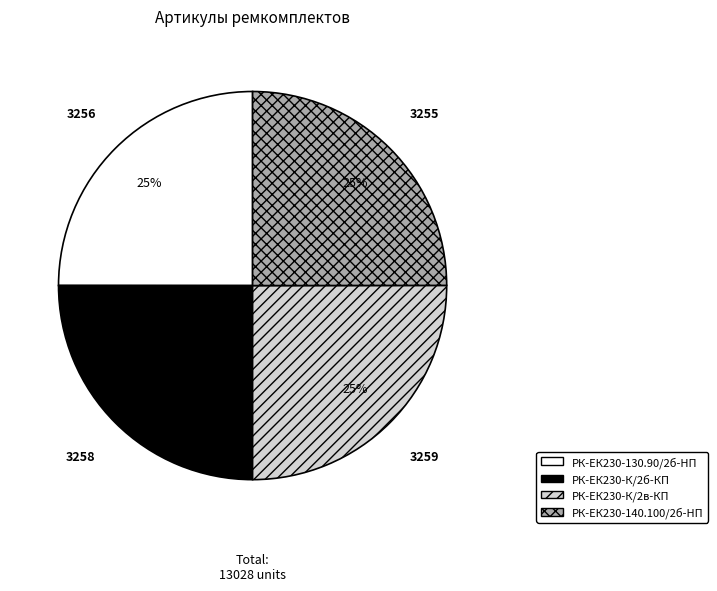

To the nearest percent, what is the average slice percentage?

25%